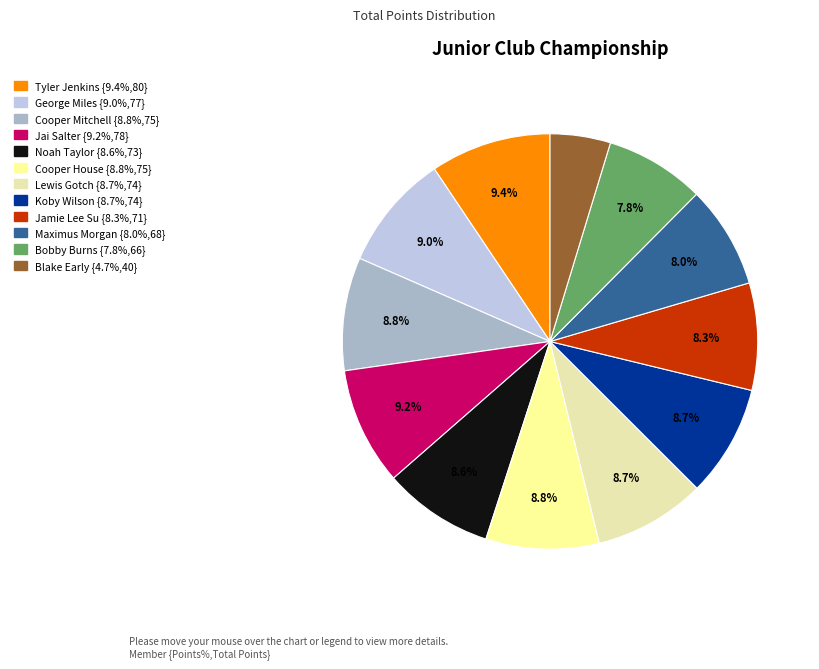

Between Bobby Burns and Jamie Lee Su, which is larger?

Jamie Lee Su